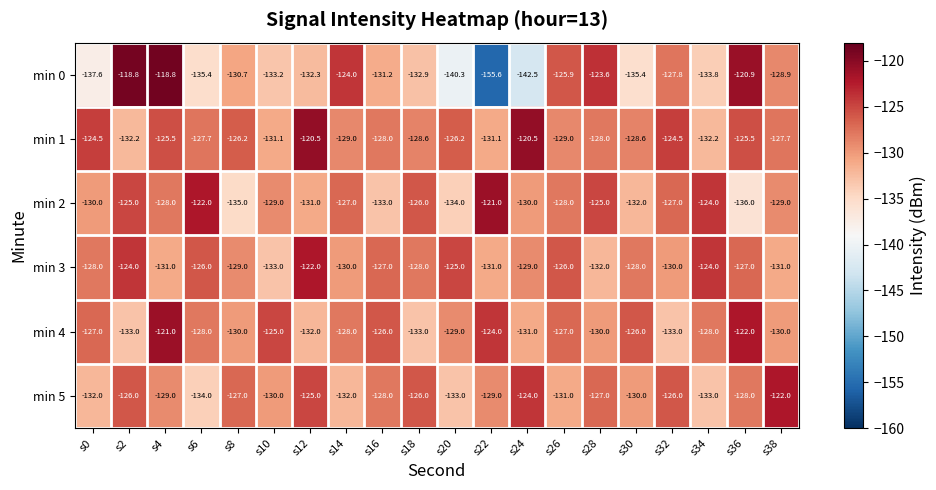

What is the average value of the min 0 series?

-131.5